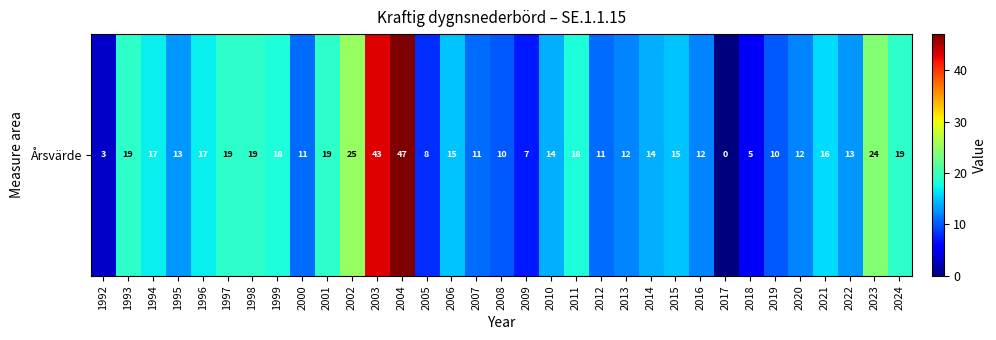

The chart shows a value of 28 at 2024. True or false?

False